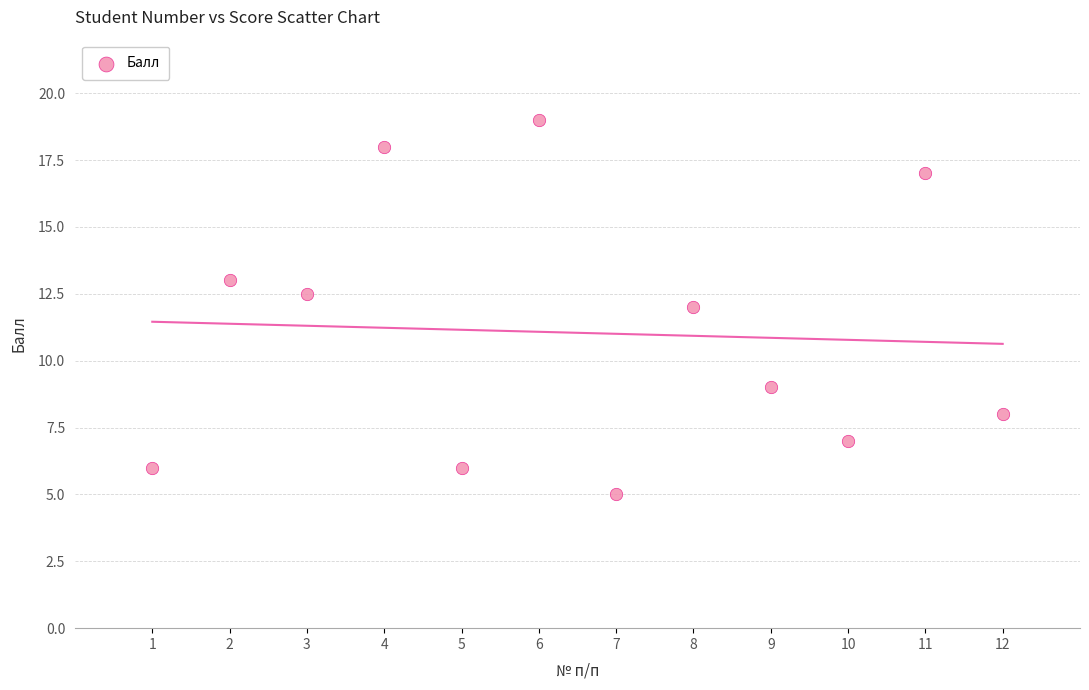

What is the range of Y values (max minus min)?

14.0